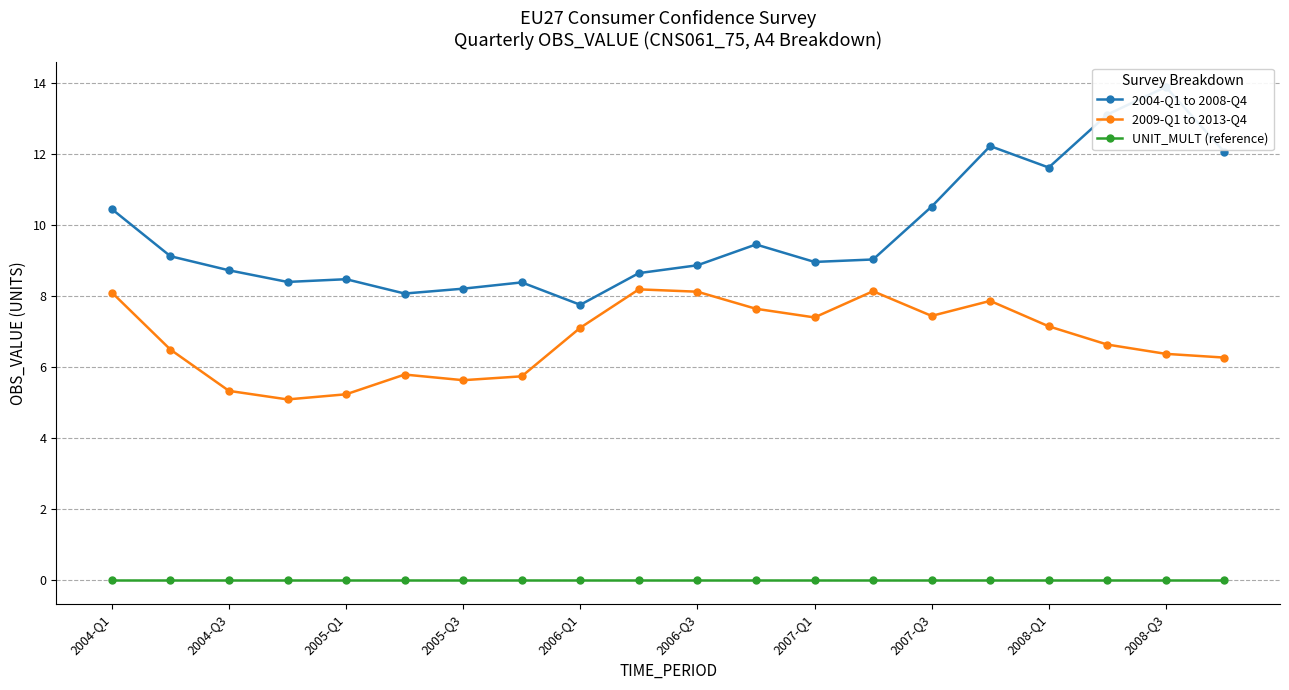

True or false: 2004-Q1 to 2008-Q4 and UNIT_MULT (reference) intersect in this chart.

False